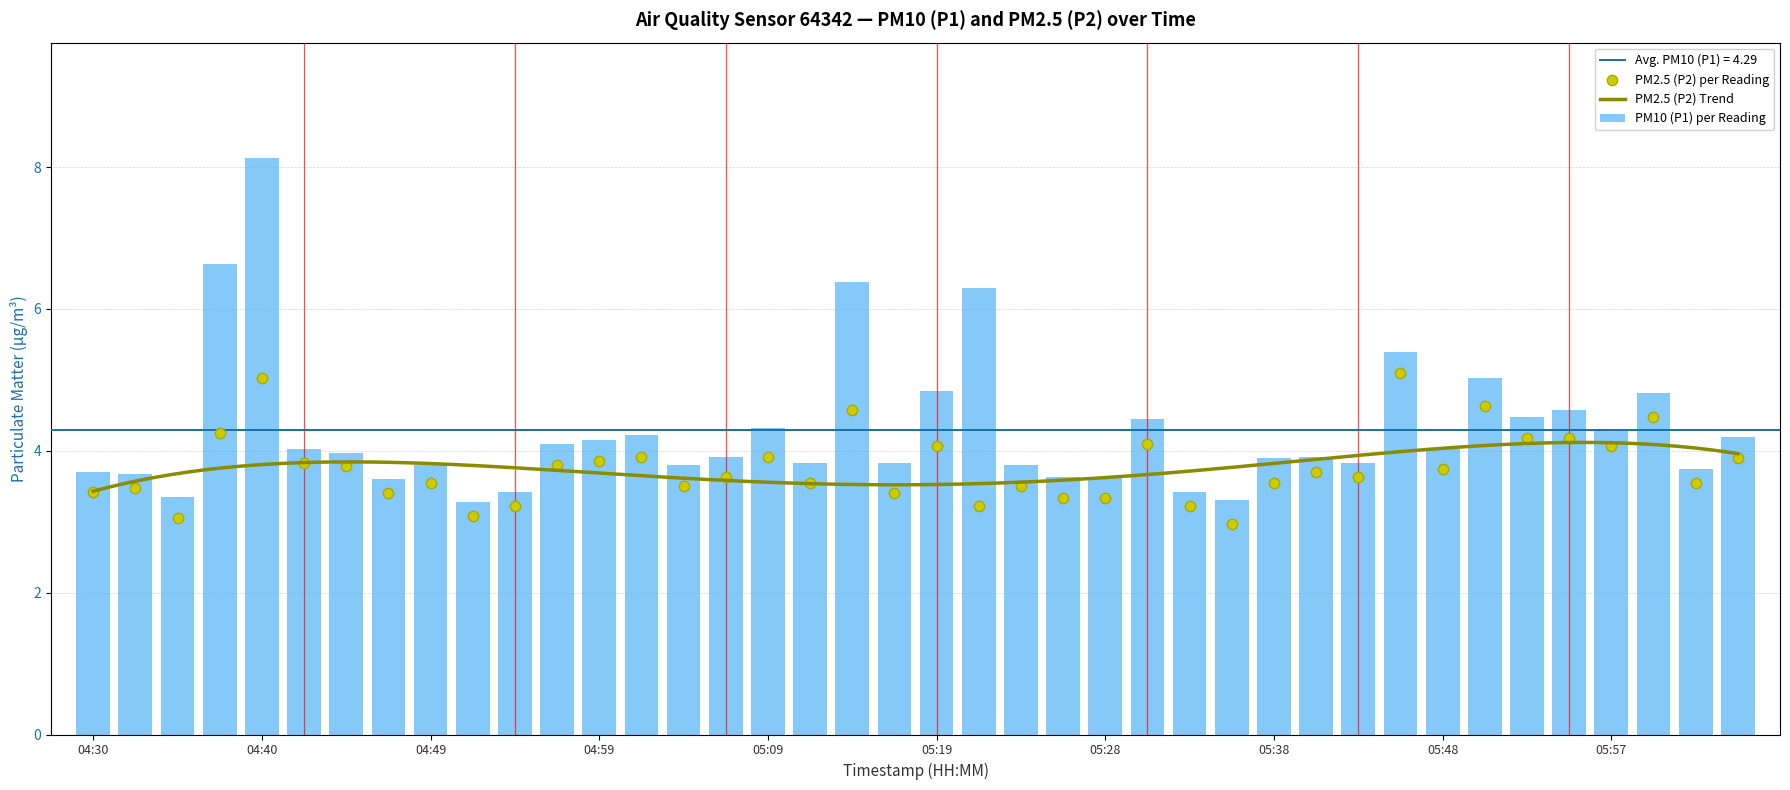

At which label does PM10 (P1) per Reading reach its peak?

04:40